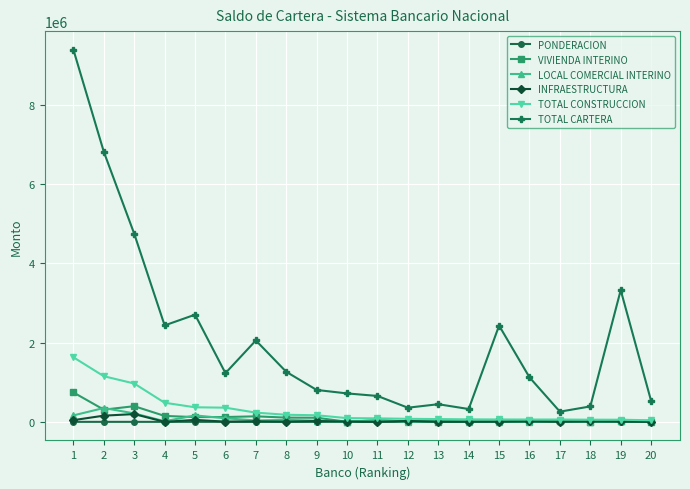

True or false: PONDERACION has more than 2 points higher than both neighbors.

True